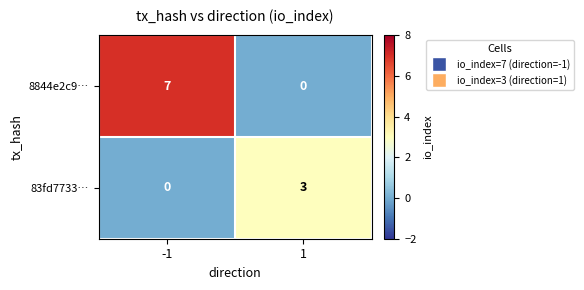

Which series changed the most between -1 and 1?

8844e2c9…